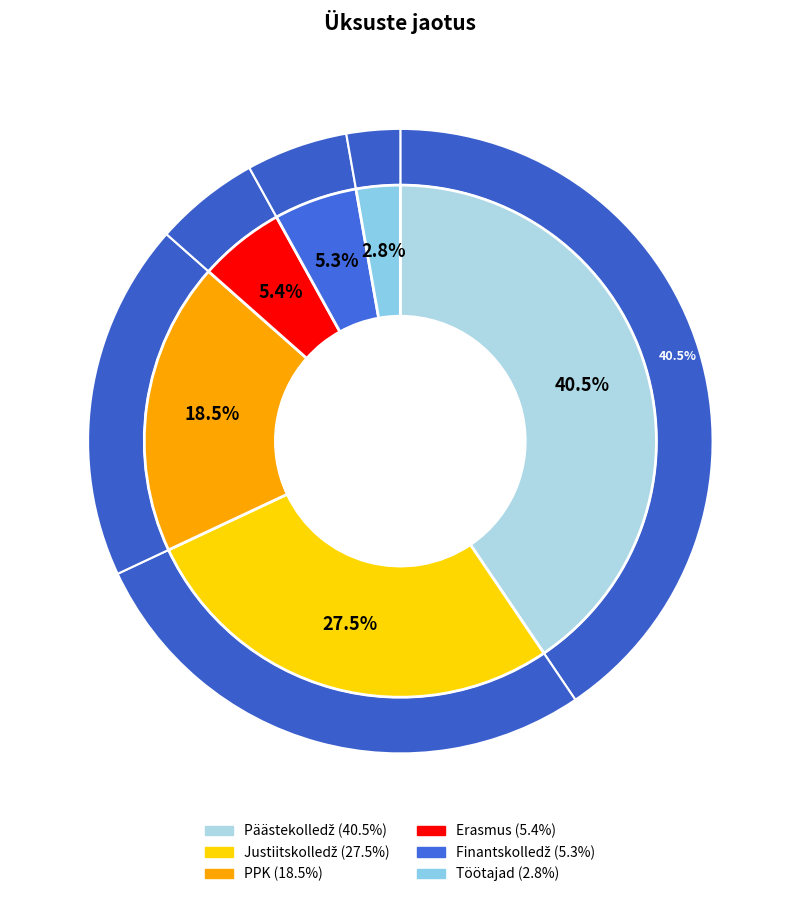

True or false: Finantskolledž accounts for 5% of the total.

True